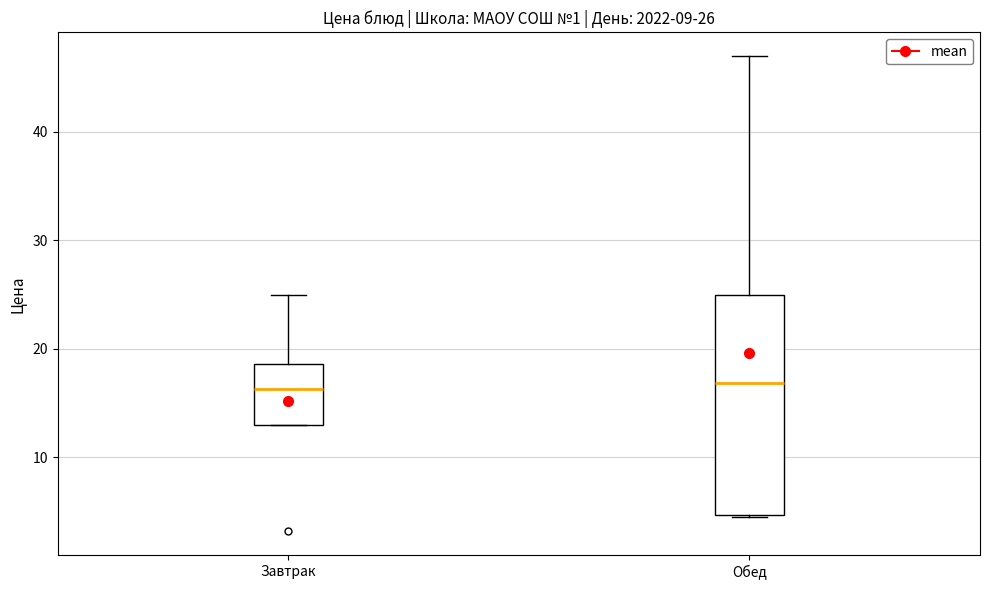

Comparing the boxes themselves (not the whiskers), which one is the tallest?

Обед